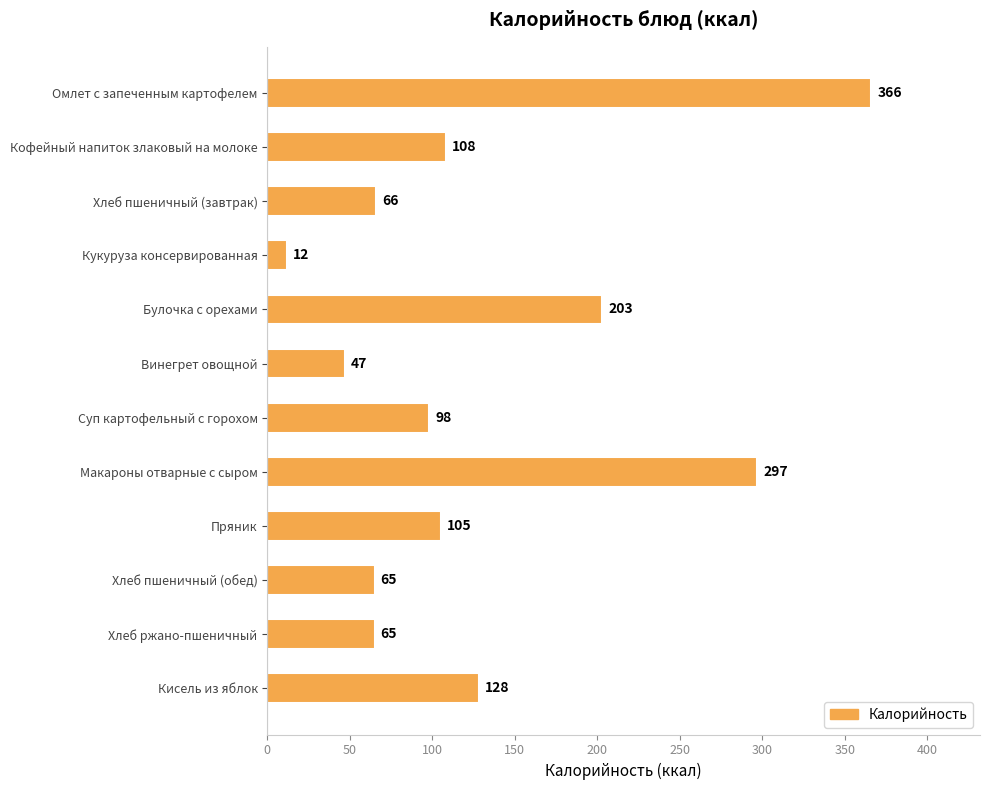

What is the sum of all values?

1560